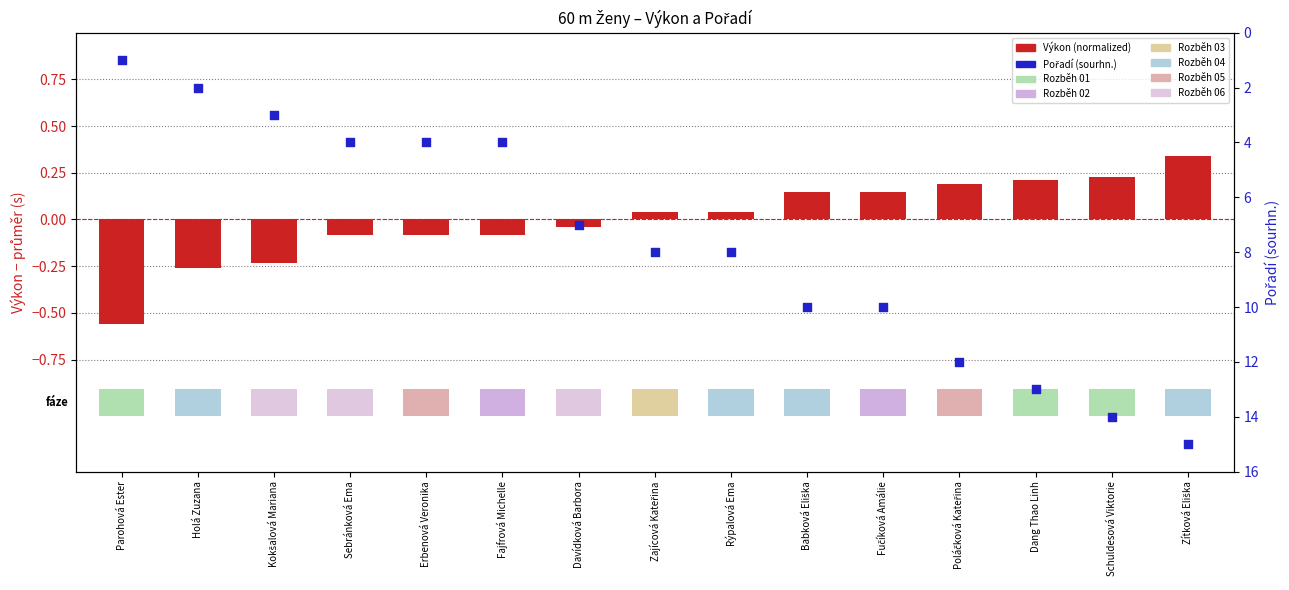

What is the total value across all series at Holá Zuzana?

1.7